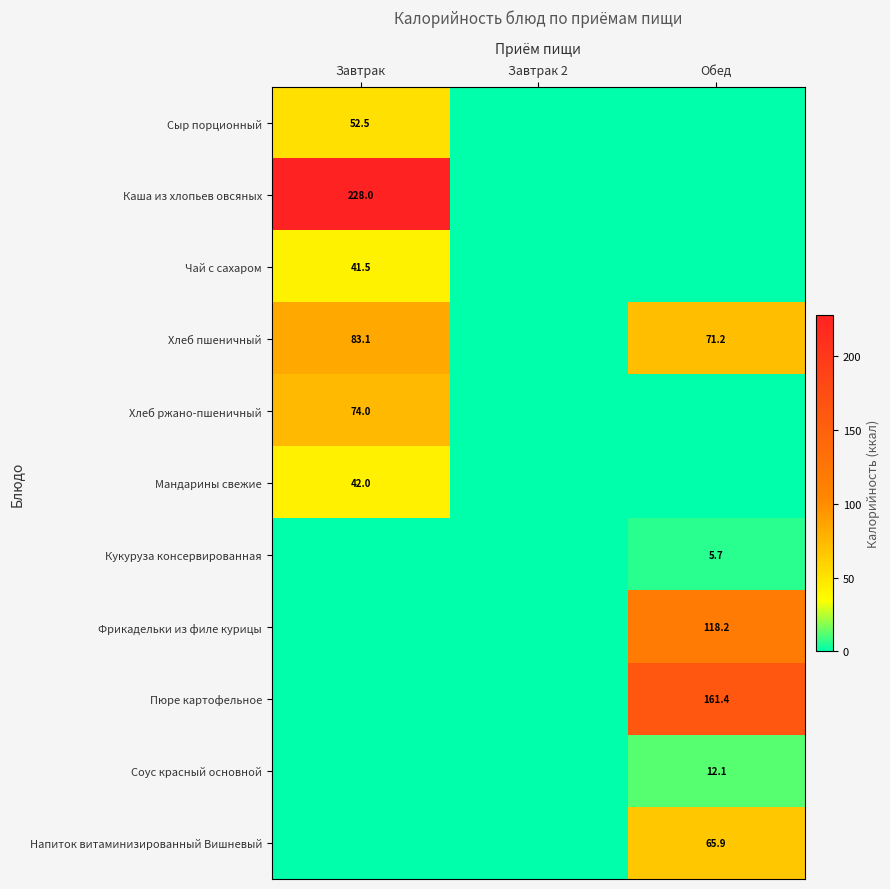

True or false: Сыр порционный has a value of 29.8 at Завтрак.

False